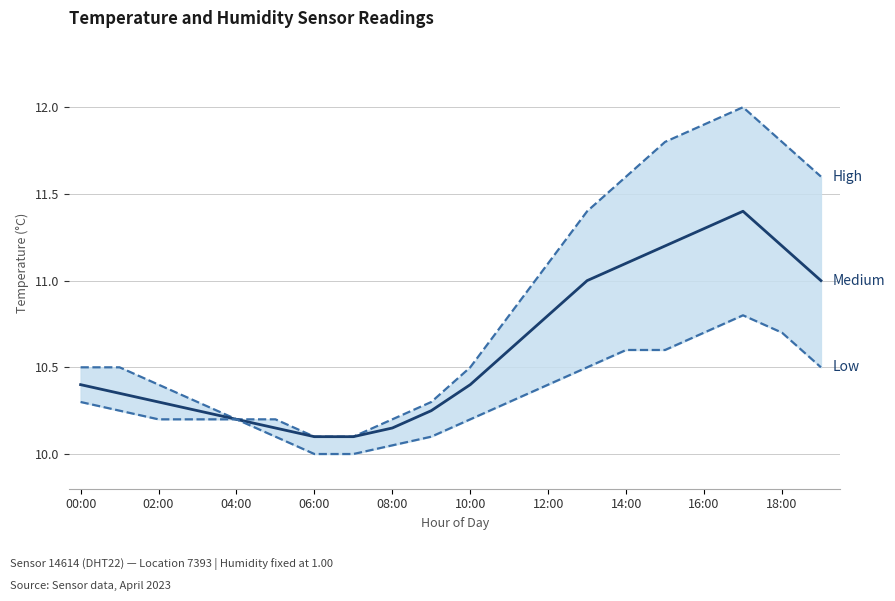

What is the label of the 2nd point from the right?

18:00